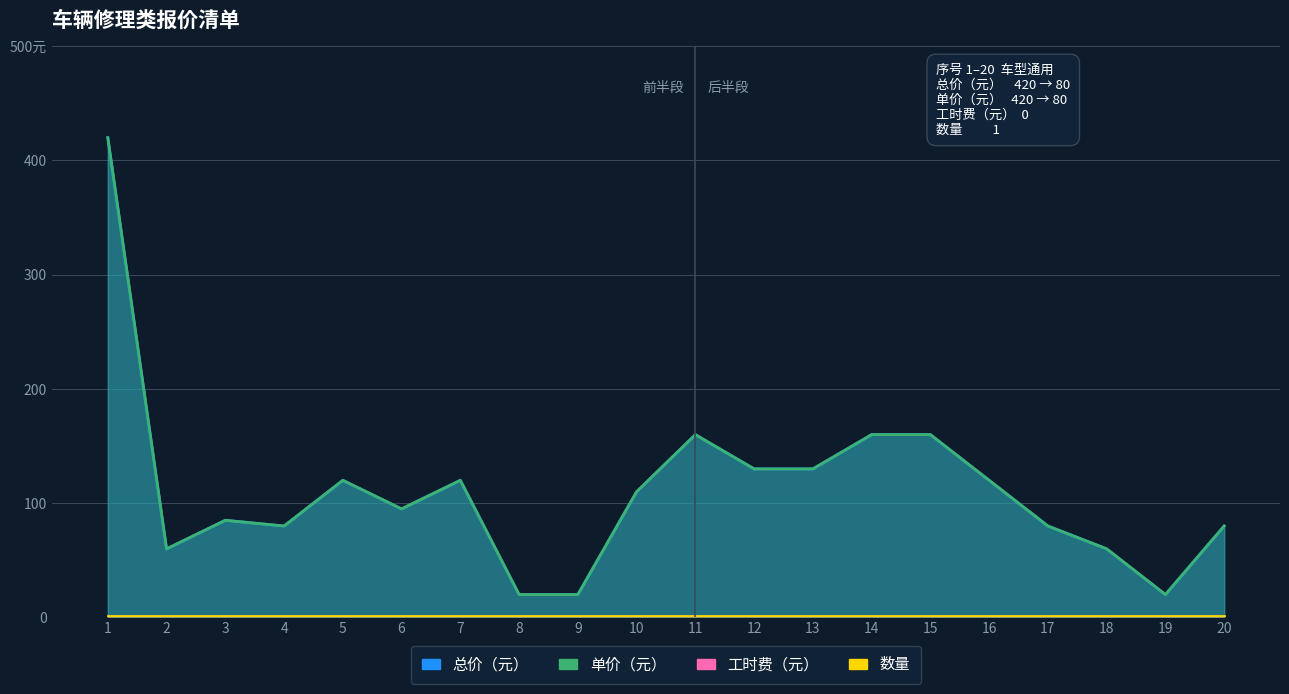

How many data points in 单价（元） are above 110?

9